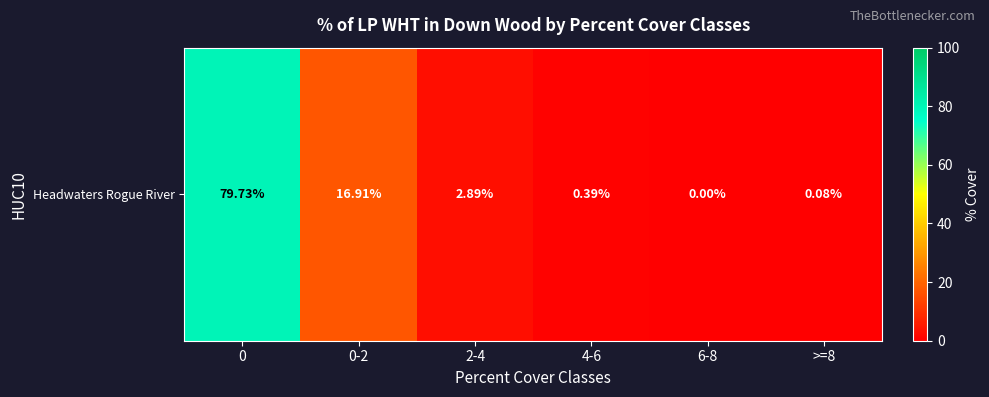

Reading right to left, transcribe all the data shown in this chart.

>=8=0.1	6-8=0.0	4-6=0.4	2-4=2.9	0-2=16.9	0=79.7